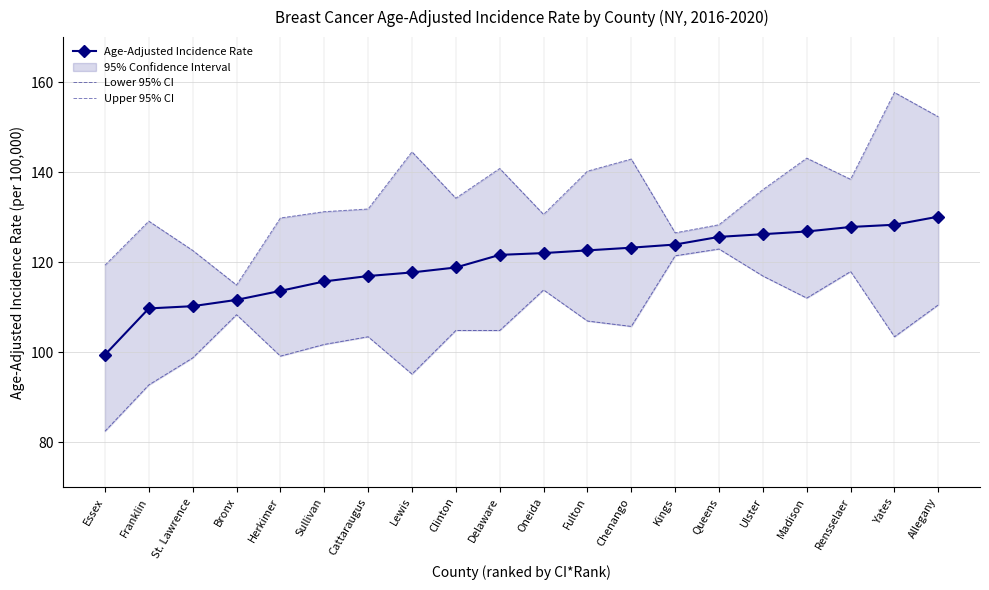

True or false: Lower 95% CI and Age-Adjusted Incidence Rate cross at least once.

False